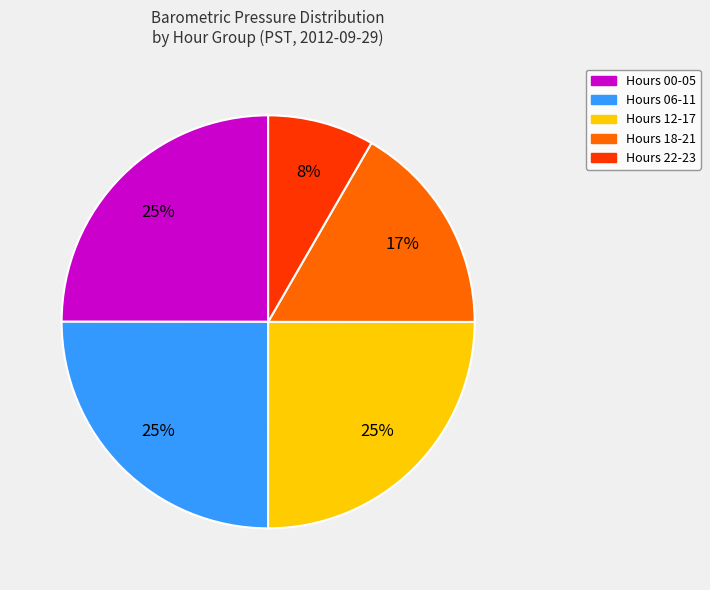

Is there any slice that represents more than half of the pie?

No